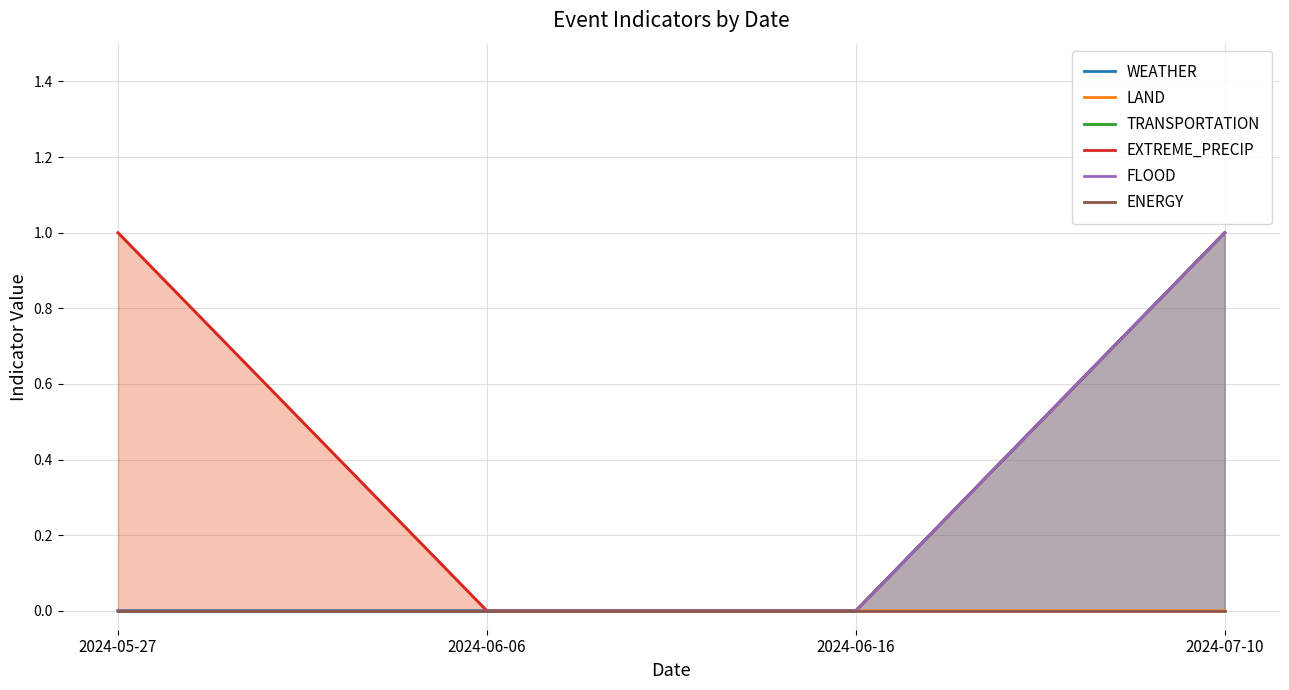

Between 2024-06-06 and 2024-07-10, which series saw the biggest shift?

WEATHER